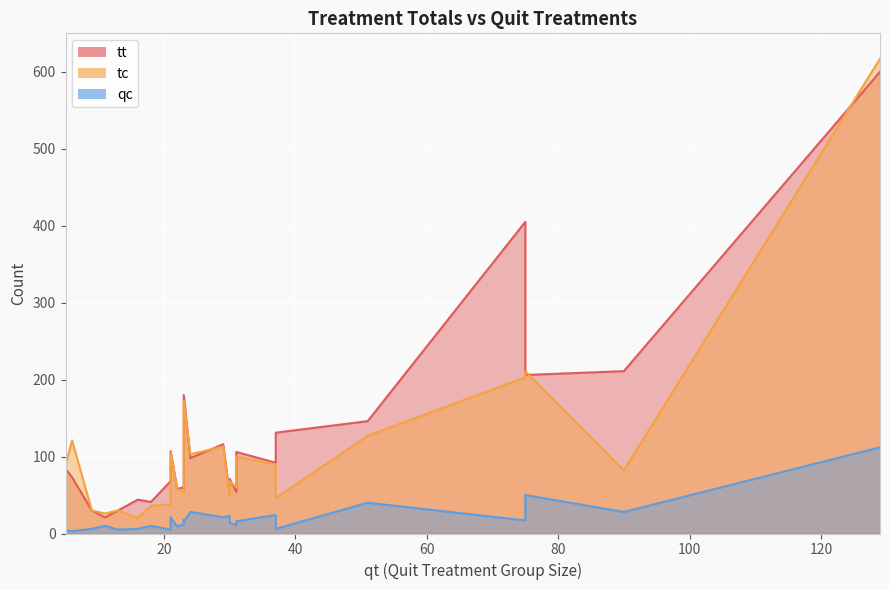

How many lines are shown in the chart?

3